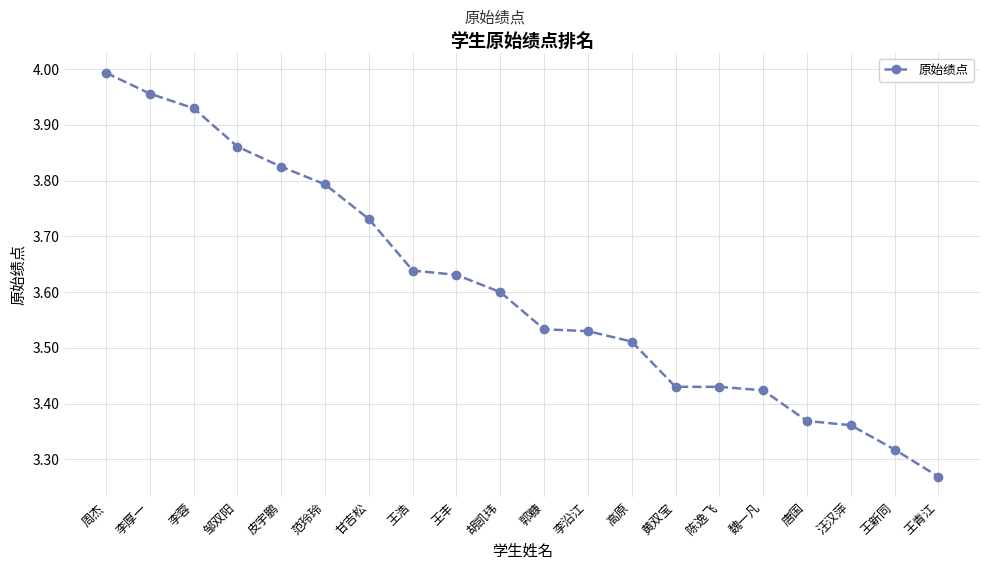

Which label corresponds to the largest value in the chart?

周杰